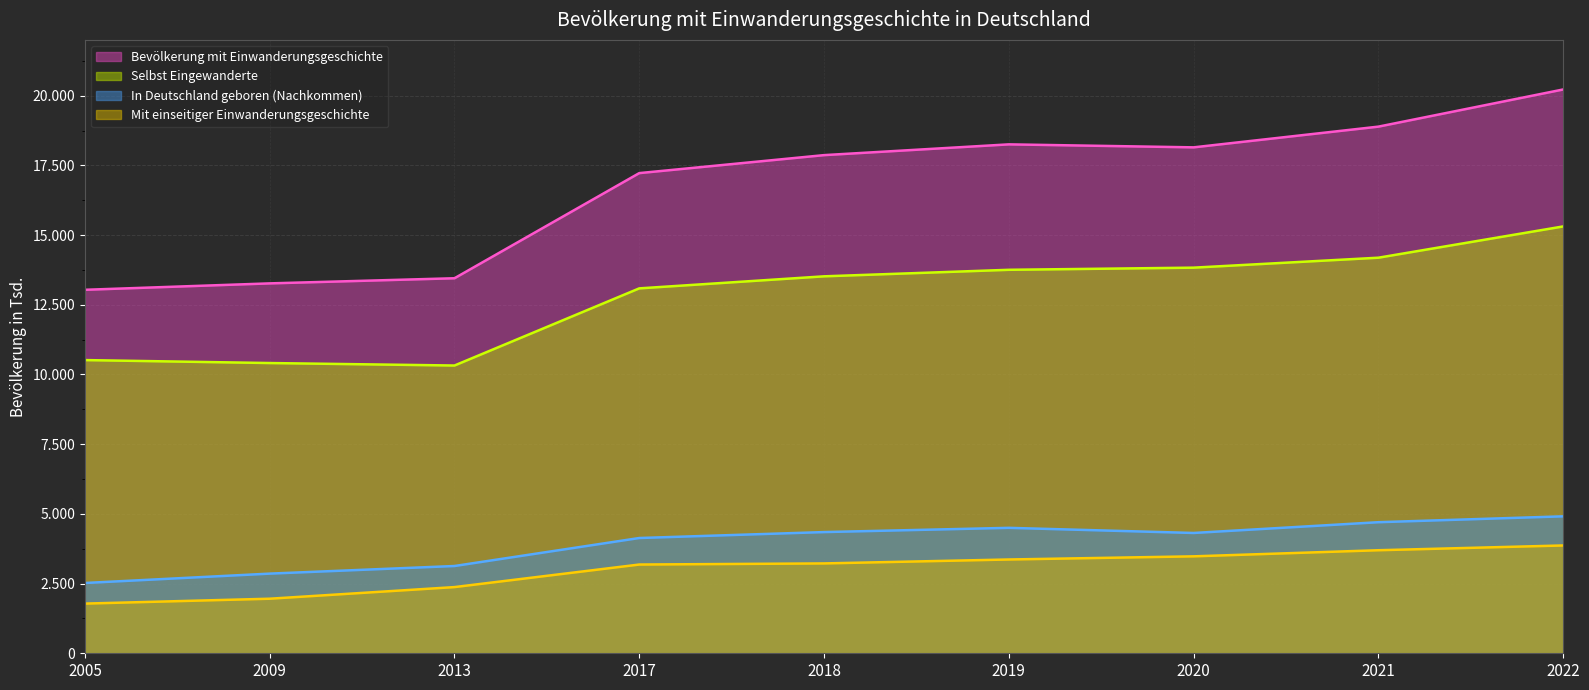

What is the total value across all series at 2020?

39769